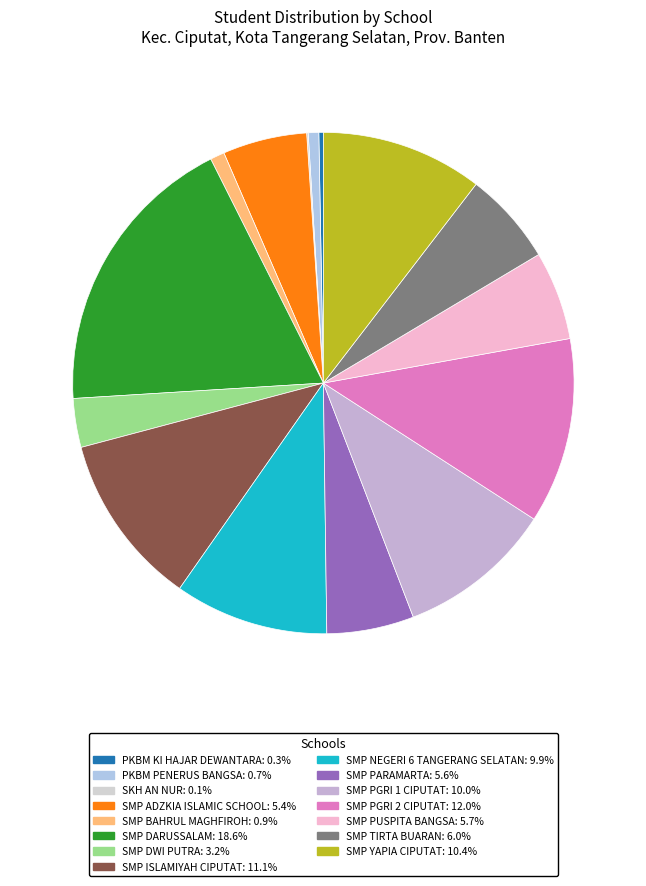

How many slices are in this pie chart?

15